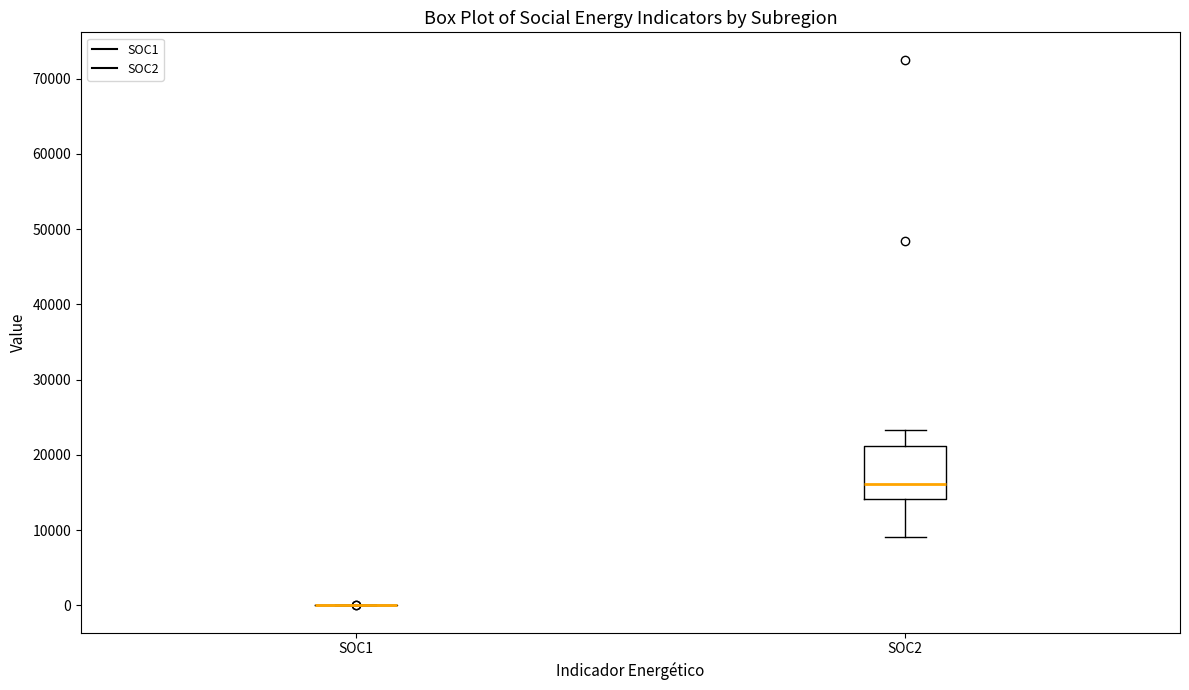

Reading left to right, read every box against the y-axis: the position of its median line, the range the box covers, and the ends of its whiskers. The values are not printed on the chart, so give them approximately, as read against the axis.

SOC1: box collapsed to a line at 0, whiskers 0 to 0
SOC2: median 16000, box 14000 to 21000, whiskers 9000 to 23000